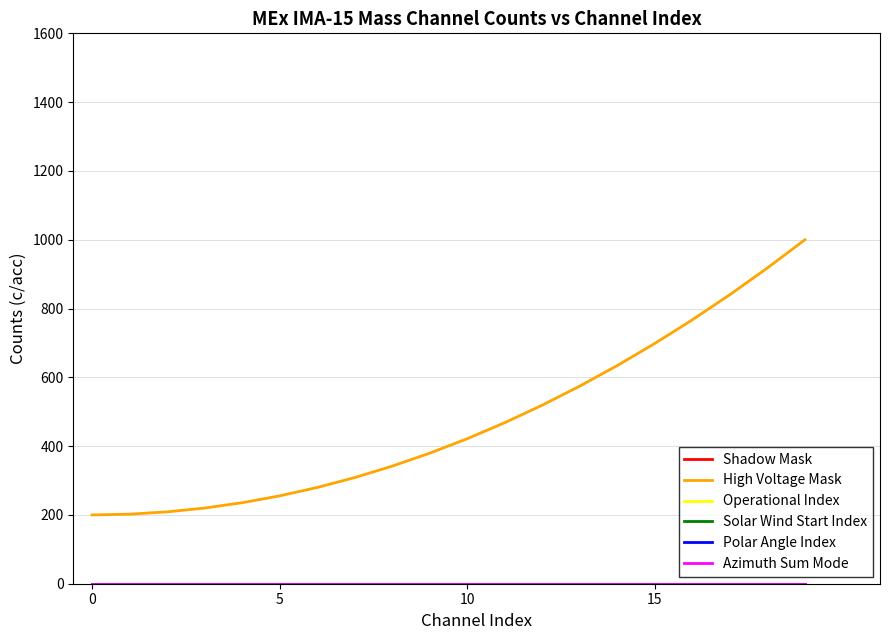

True or false: Solar Wind Start Index and Polar Angle Index intersect in this chart.

False